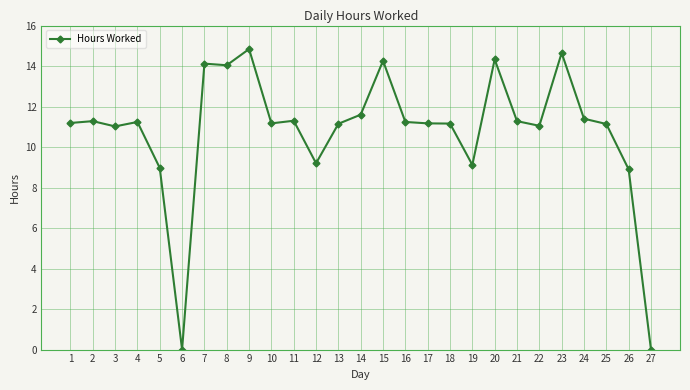

True or false: the data has more than 1 interior local peaks.

True